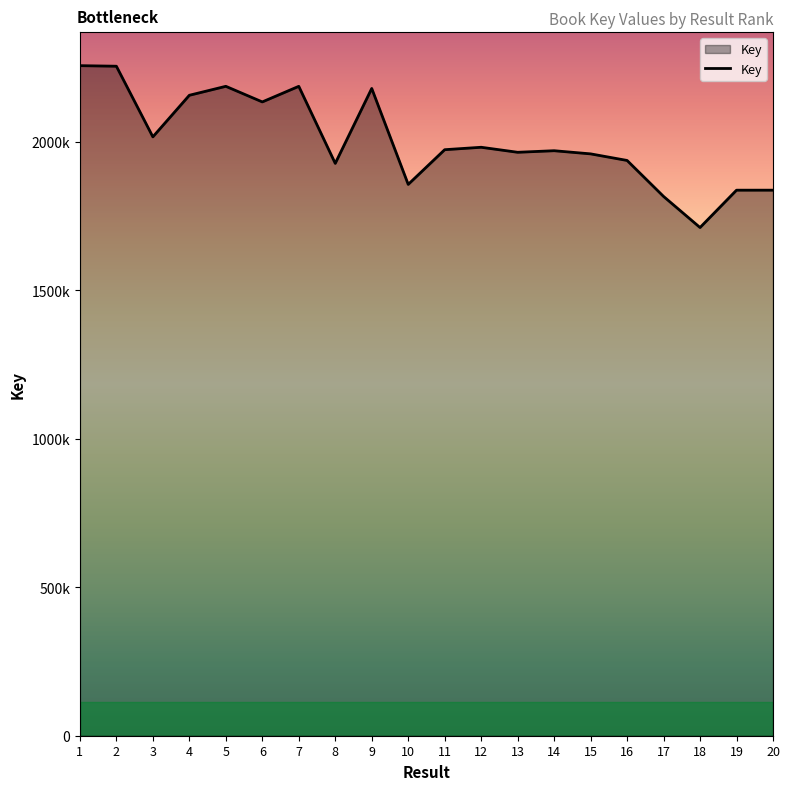

Rank the categories by value from highest to lowest.

1, 2, 5, 7, 9, 4, 6, 3, 12, 11, 14, 13, 15, 16, 8, 10, 20, 19, 17, 18